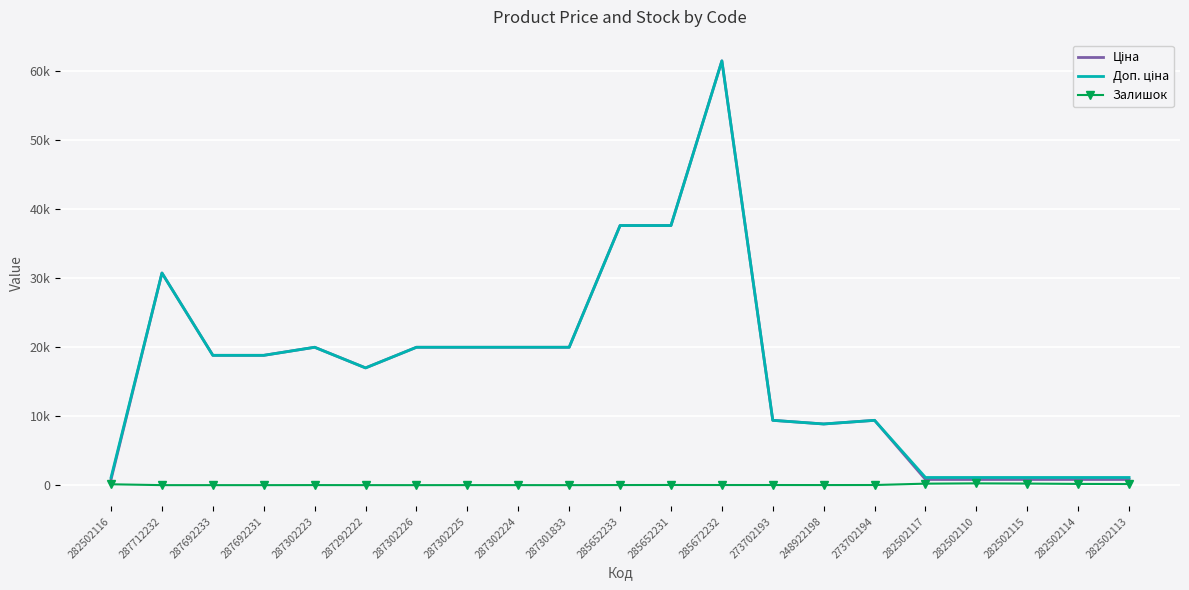

What is the sum of all Залишок values?

1277.0